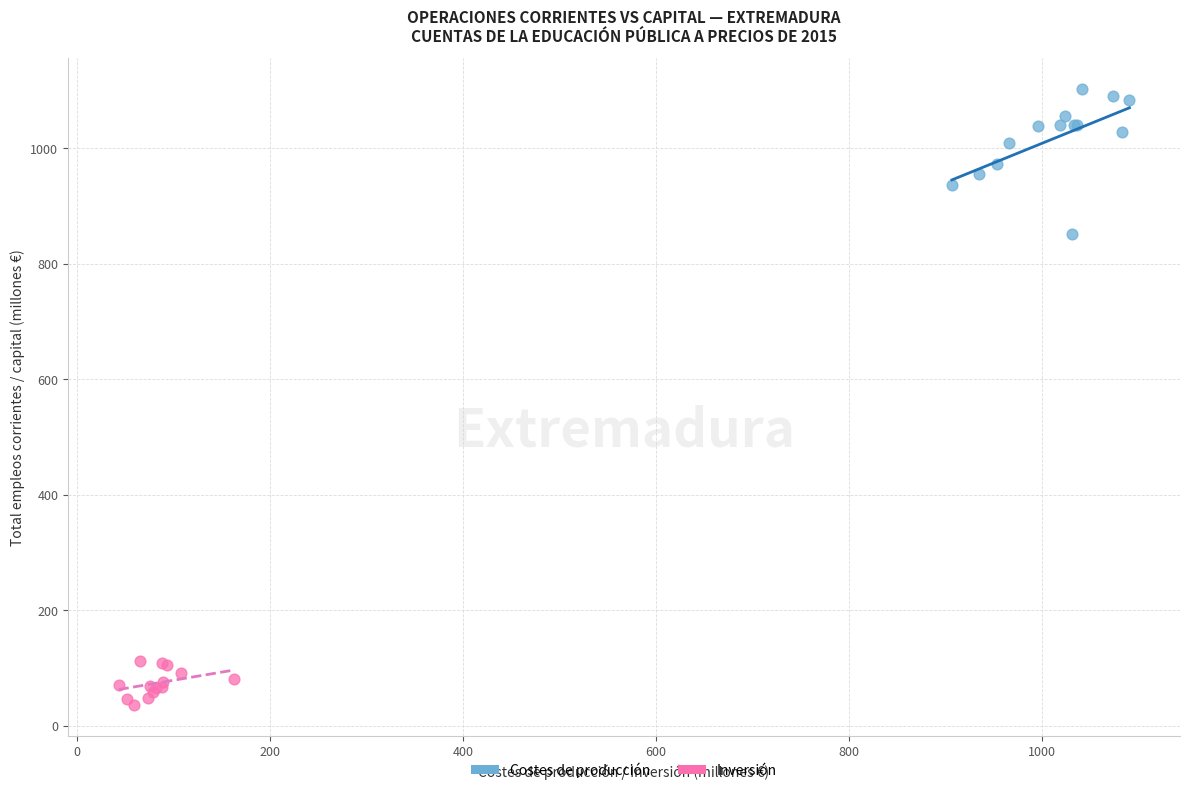

Which series contains the highest Y value?

Costes de producción